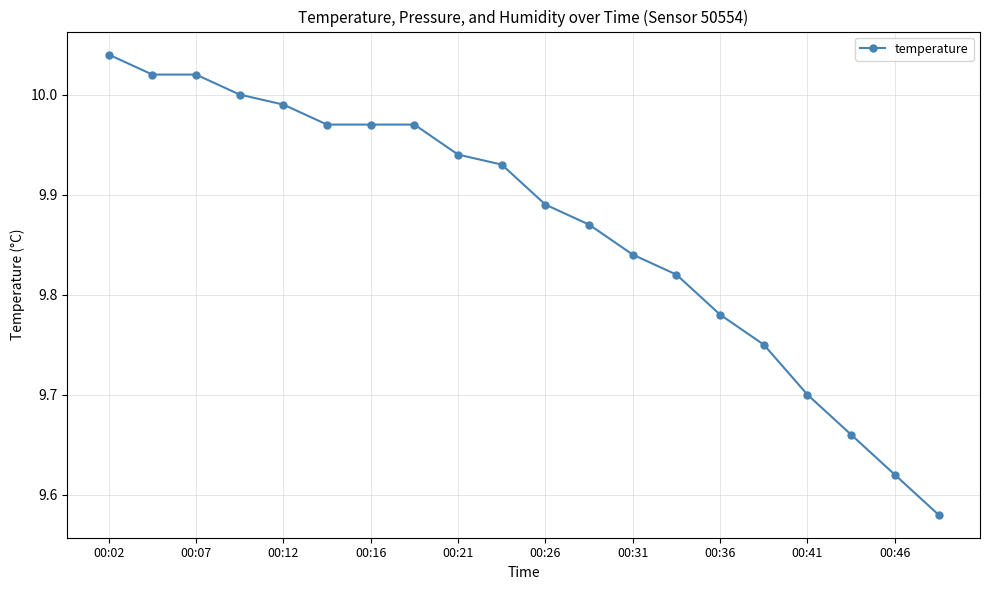

What is the difference between the second highest and second lowest values?

0.4